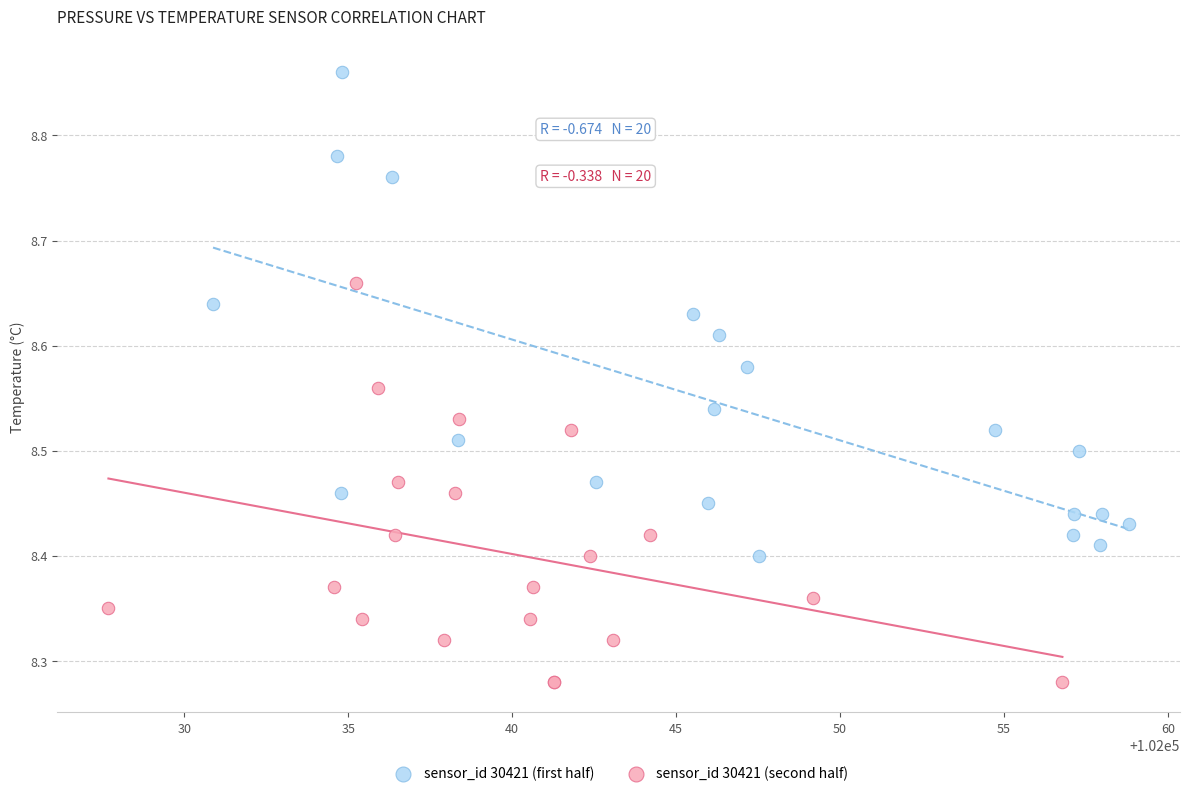

Which series contains the highest Y value?

sensor_id 30421 (first half)